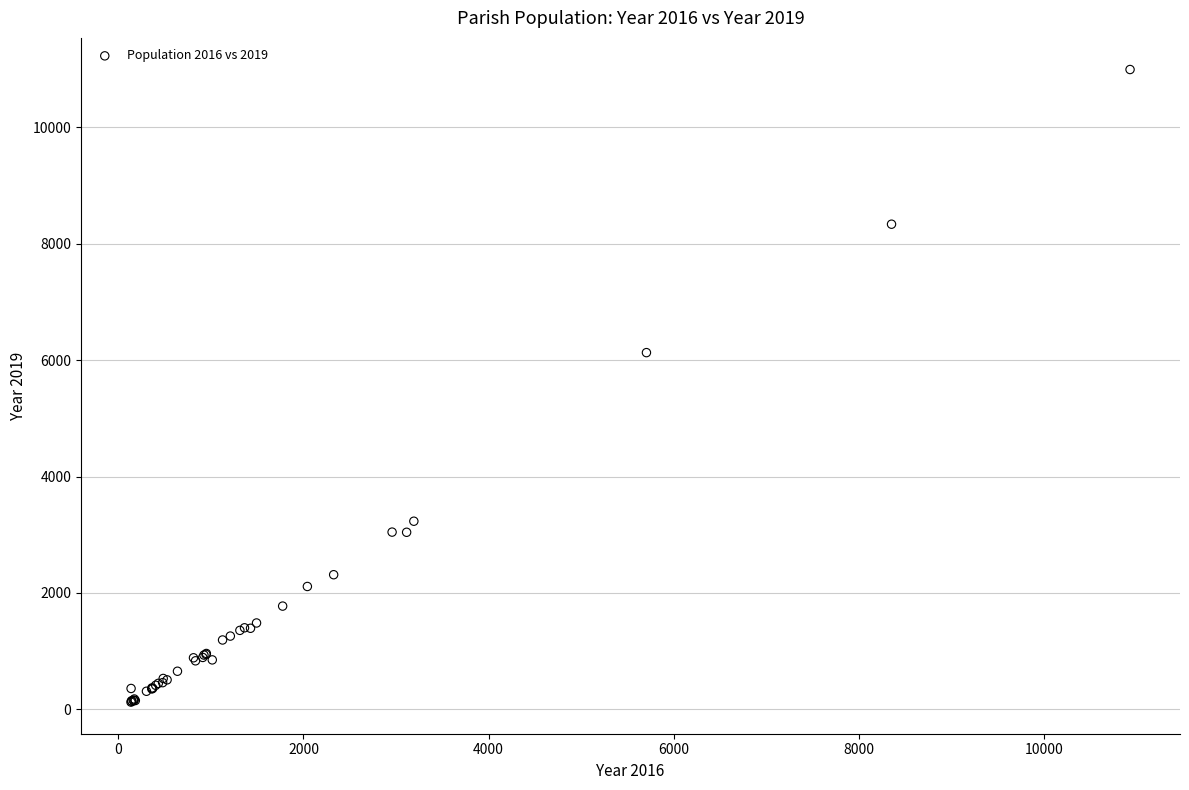

What Y value in the scatter plot is closest to 5559?

6129